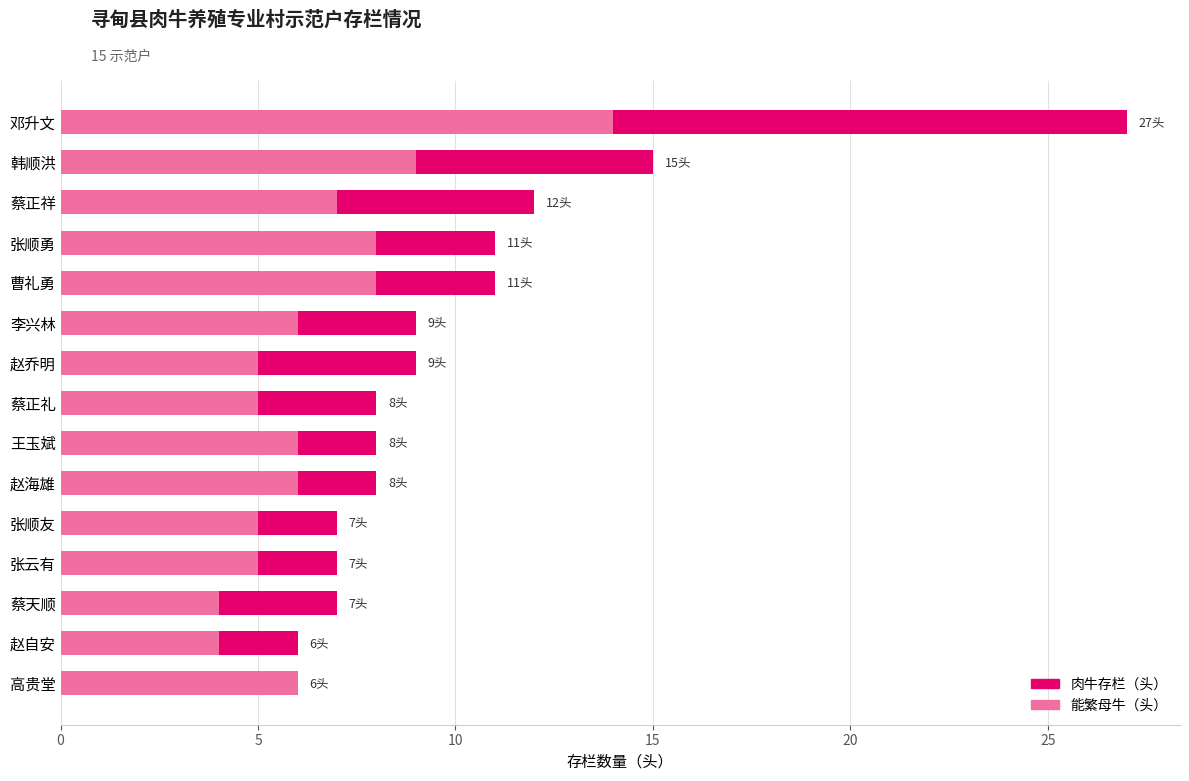

How many values in the 能繁母牛（头） series are below 6?

6